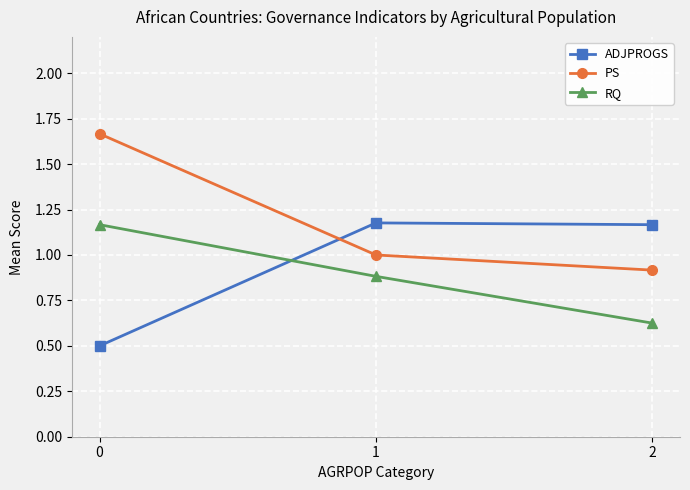

Which series changed the most between 1 and 2?

RQ